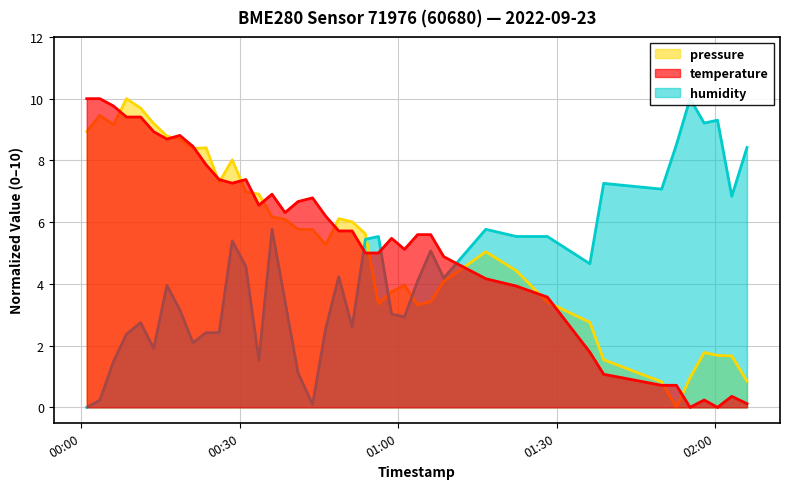

Which series has the largest range (max minus min)?

pressure